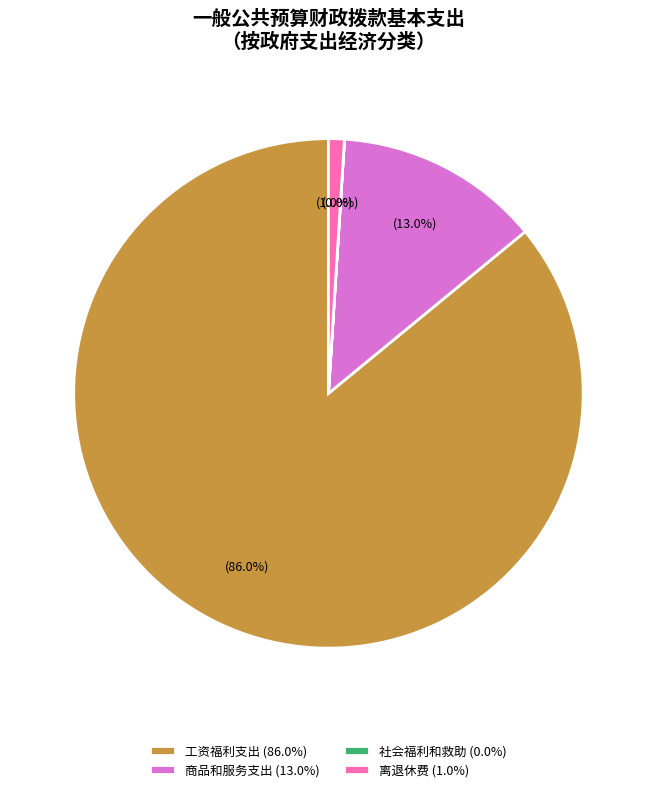

Between 离退休费 (1.0%) and 商品和服务支出 (13.0%), which is larger?

商品和服务支出 (13.0%)